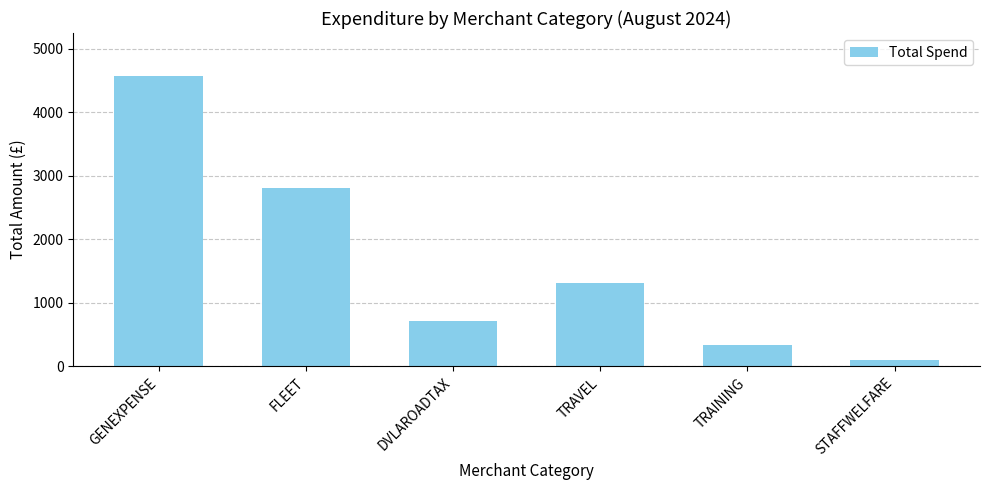

What is the label of the 2nd bar from the right?

TRAINING